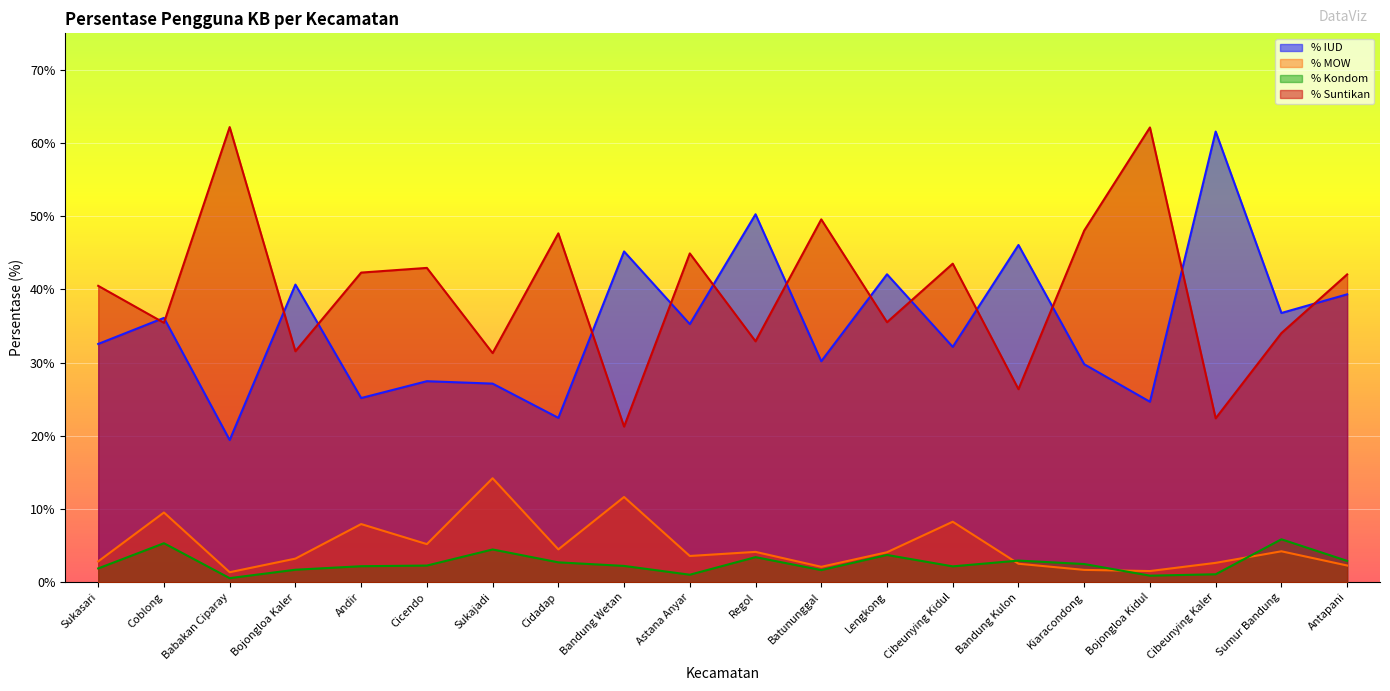

Which label corresponds to the largest value in the chart?

Babakan Ciparay